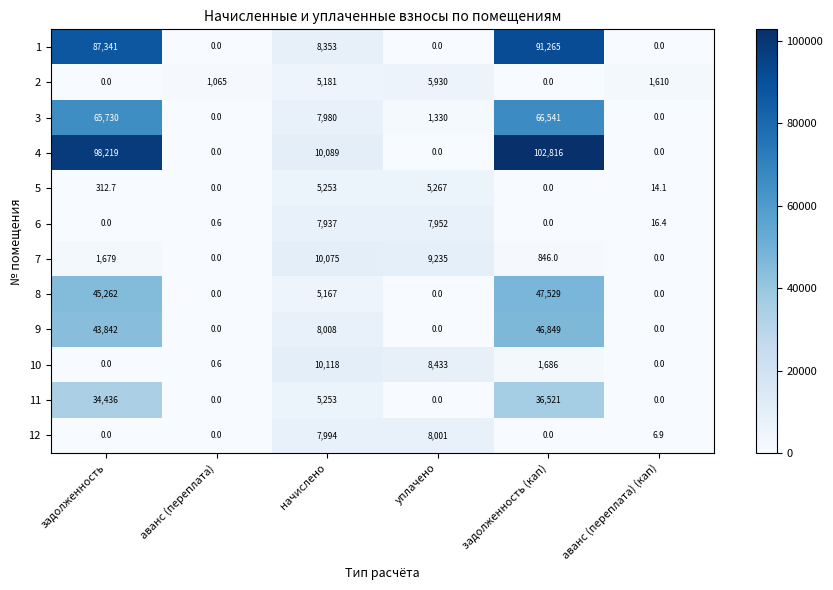

Between начислено and аванс (переплата) (кап), which series saw the biggest shift?

10